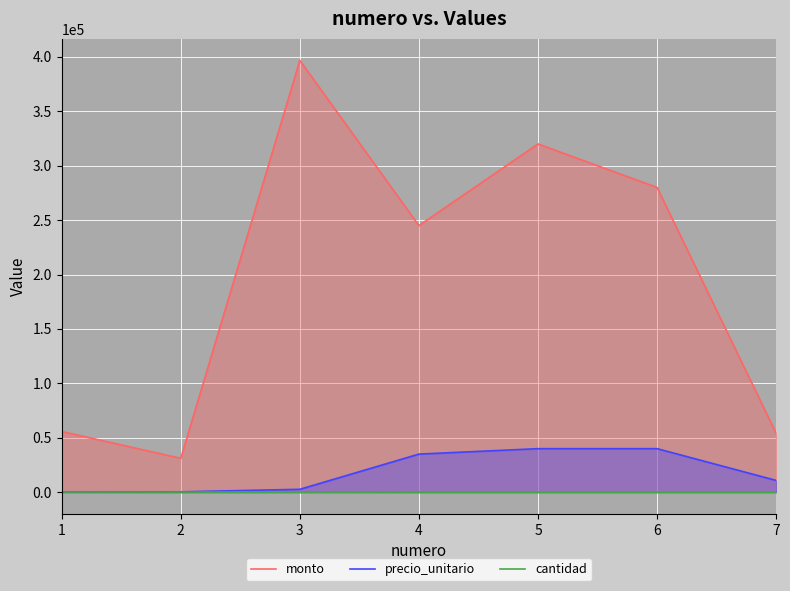

True or false: cantidad and precio_unitario intersect in this chart.

False